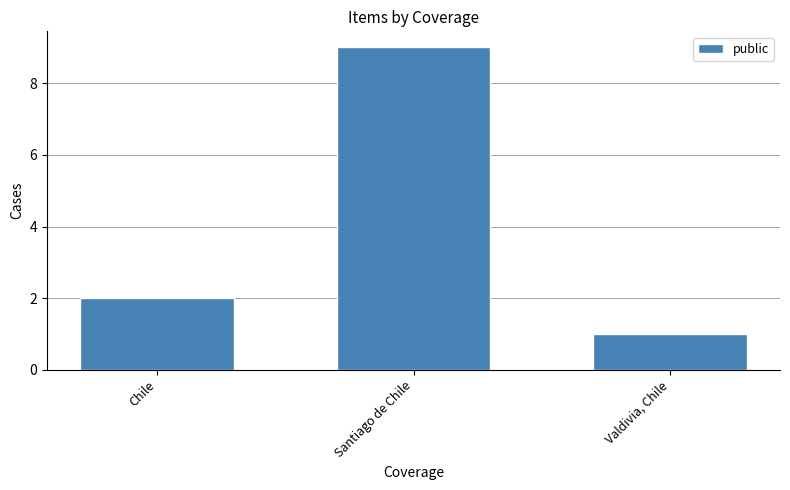

How many data points does each series have?

3